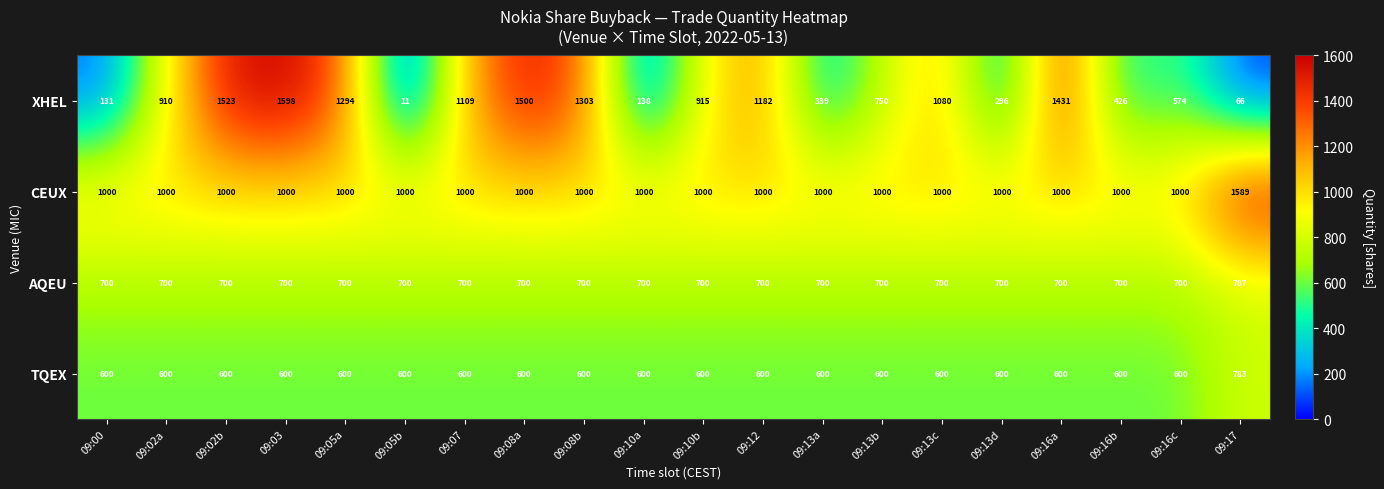

True or false: TQEX has a value of 915 at 09:10b.

False